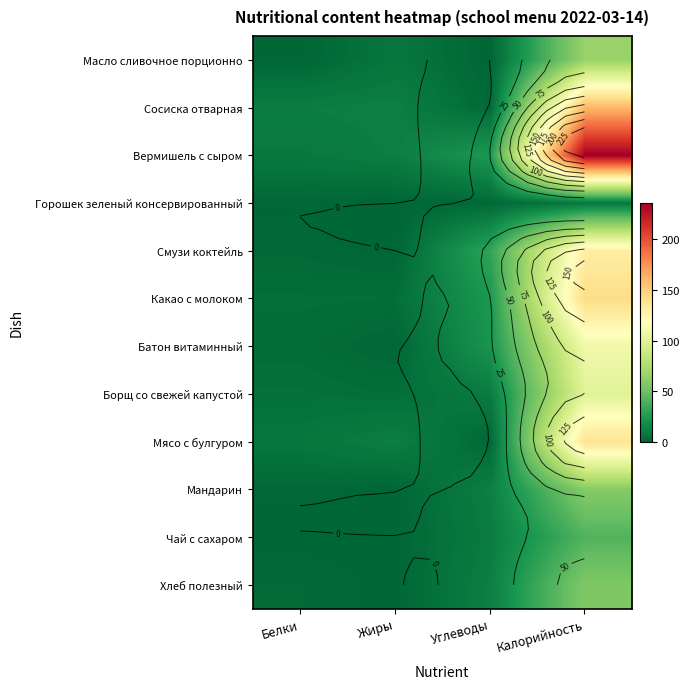

List the series in order of their peak value, lowest first.

Горошек зеленый консервированный, Чай с сахаром, Хлеб полезный, Мандарин, Масло сливочное порционно, Борщ со свежей капустой, Батон витаминный, Смузи коктейль, Мясо с булгуром, Какао с молоком, Сосиска отварная, Вермишель с сыром